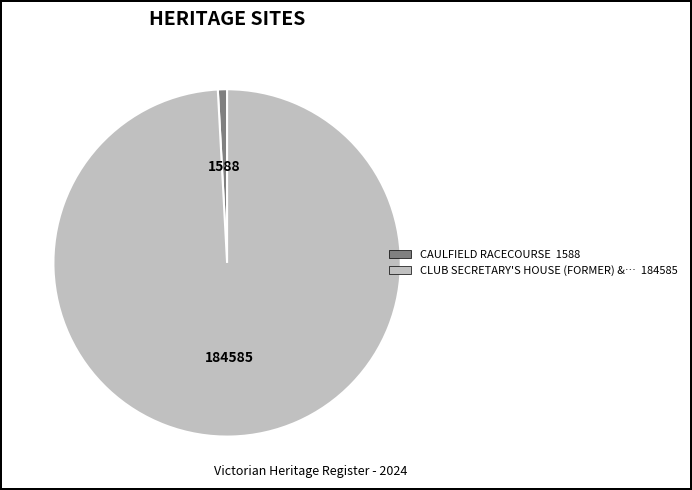

Is there any slice that represents more than half of the pie?

Yes